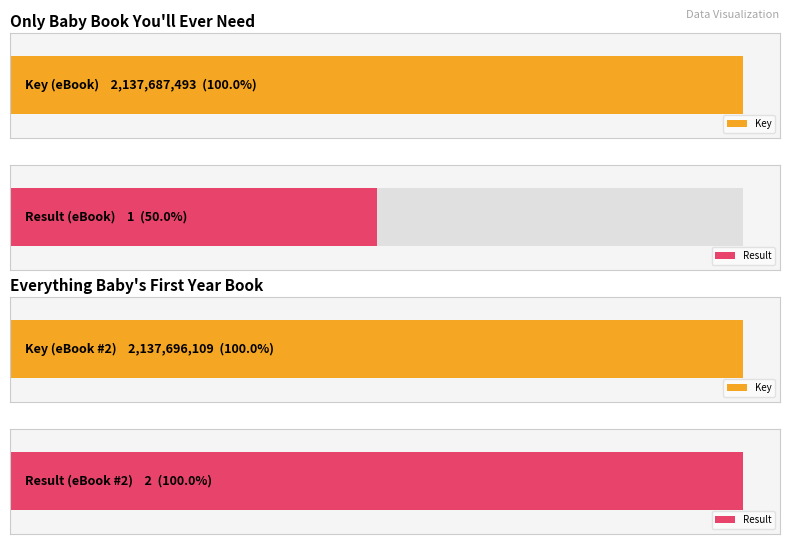

Which series has the largest total across all categories?

Key